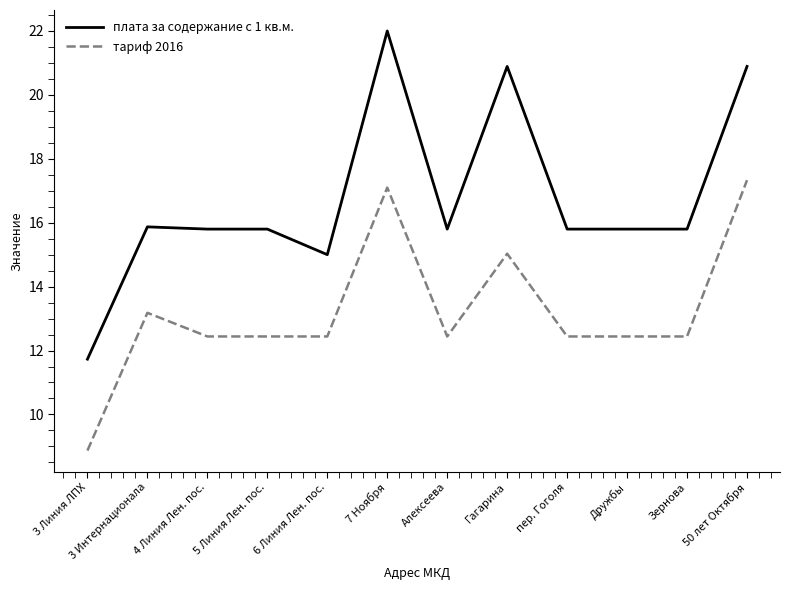

Which label corresponds to the largest value in the chart?

7 Ноября